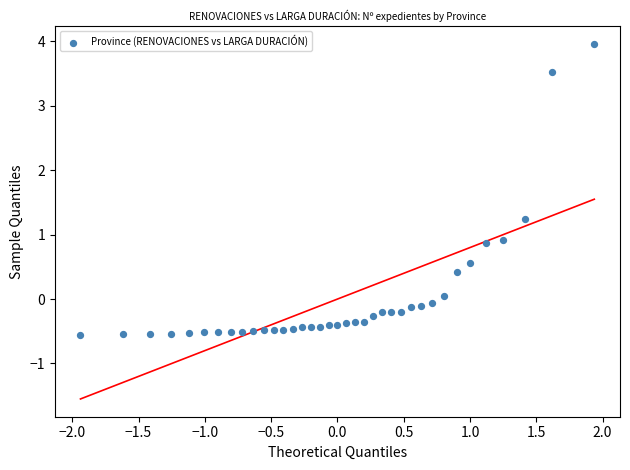

What is the range of X values (max minus min)?

3.9